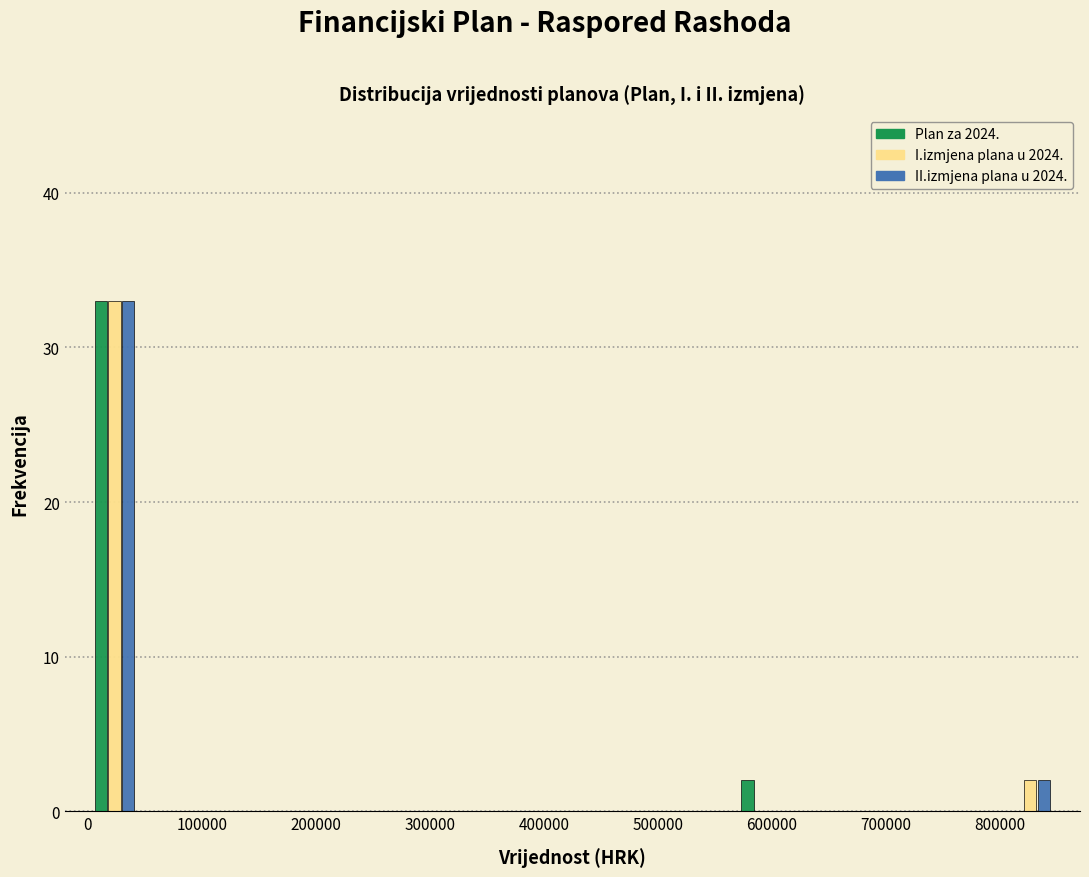

In the II.izmjena plana u 2024. series, which range on the x-axis has the tallest bar?

0 to 50000